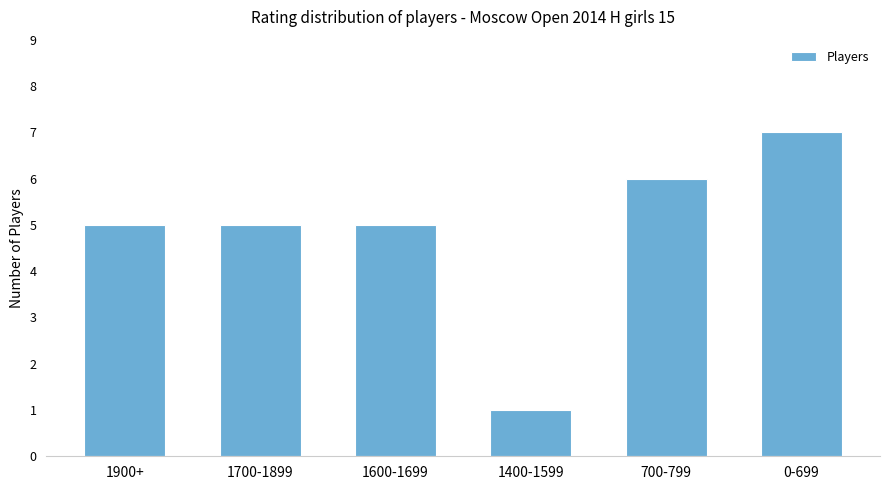

True or false: the data shows 2 at 0-699.

False